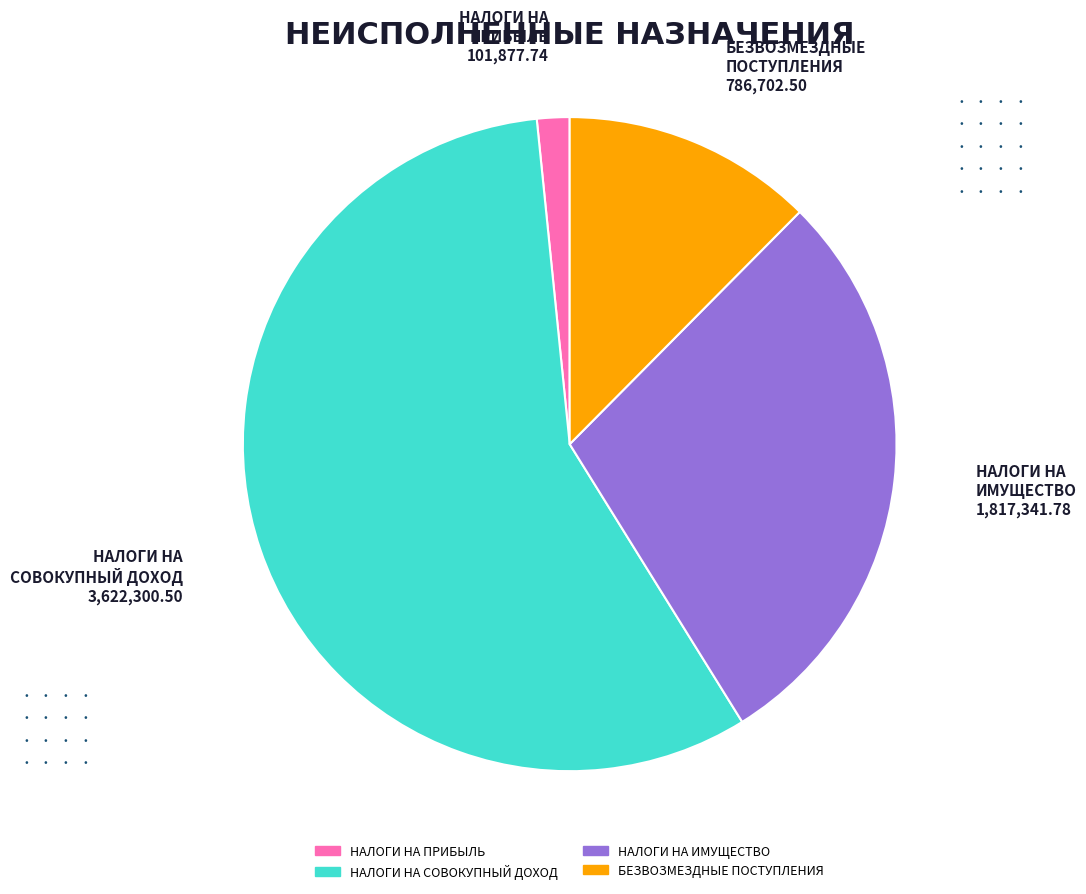

Rank the categories by value from lowest to highest.

НАЛОГИ НА ПРИБЫЛЬ, БЕЗВОЗМЕЗДНЫЕ ПОСТУПЛЕНИЯ, НАЛОГИ НА ИМУЩЕСТВО, НАЛОГИ НА СОВОКУПНЫЙ ДОХОД